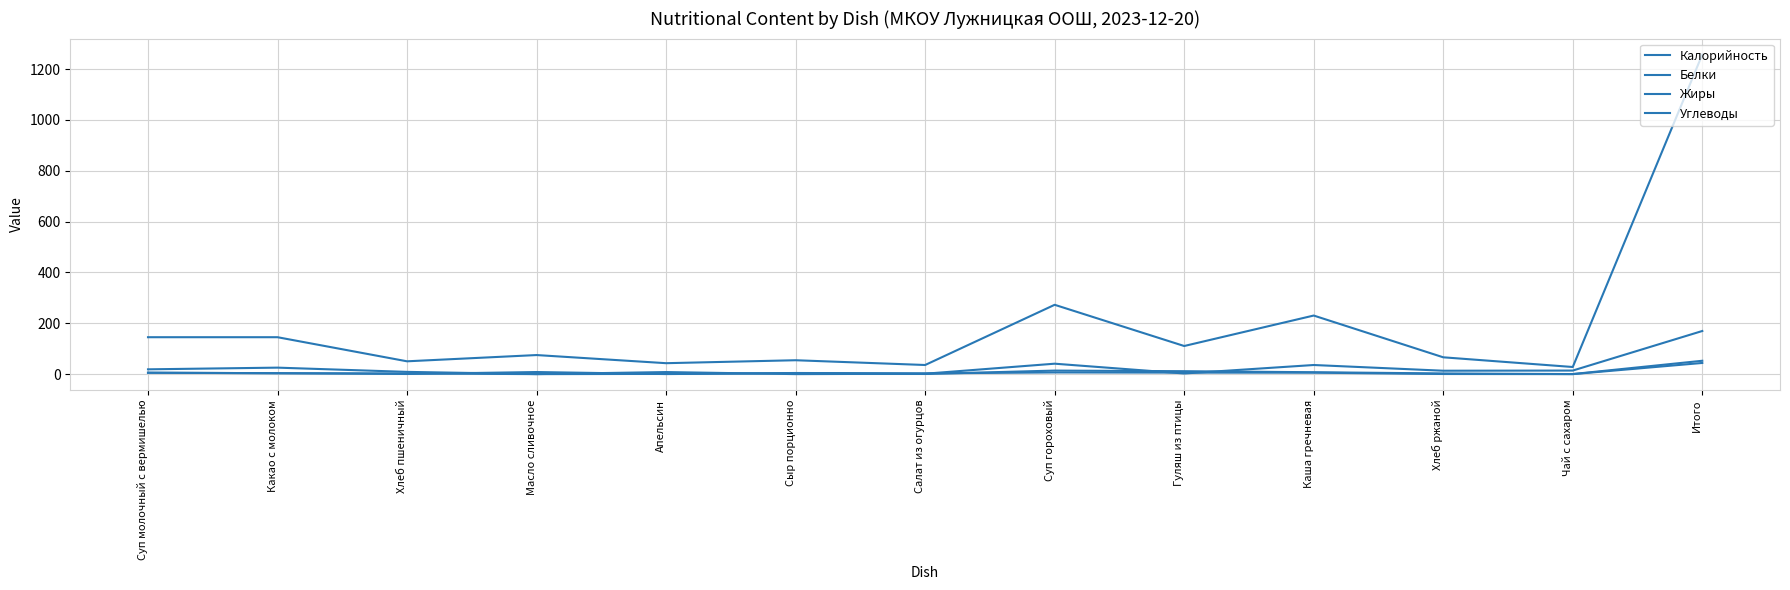

What is the difference between the maximum and minimum values in the Белки series?

52.5